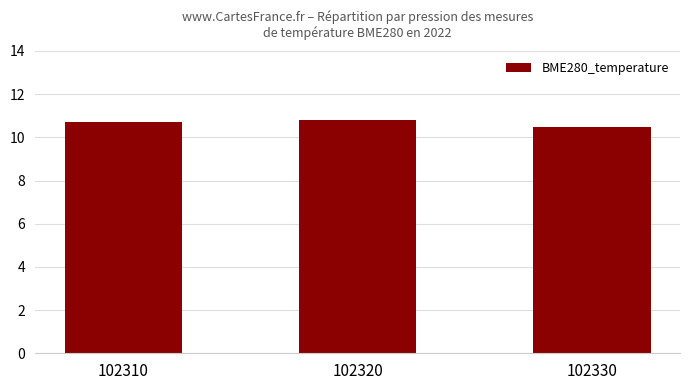

Reading left to right, extract all data points from this chart.

102310=10.7	102320=10.8	102330=10.5